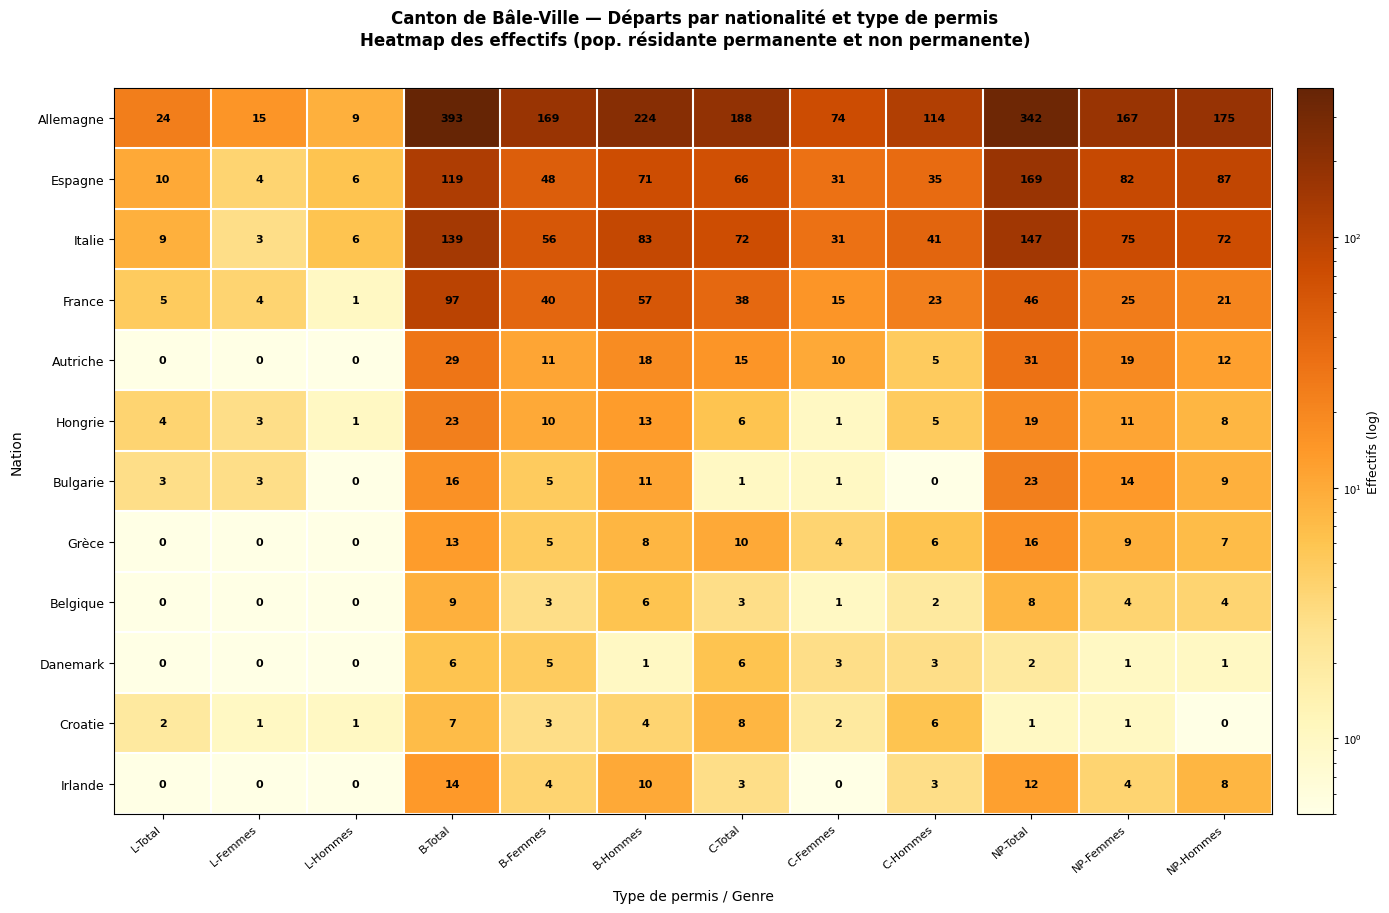

Which series changed the most between B-Total and NP-Femmes?

Allemagne